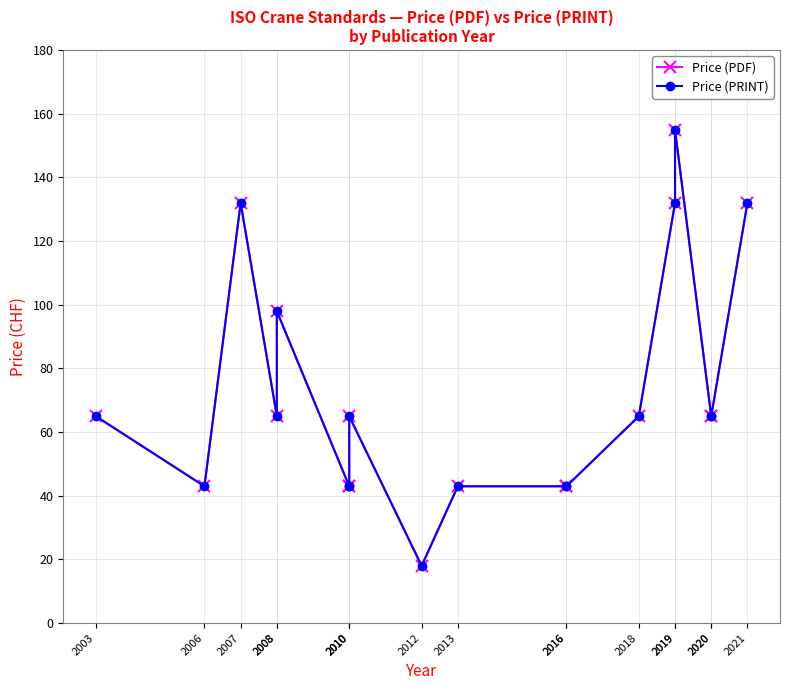

At which category is the sum across all series the highest?

2019